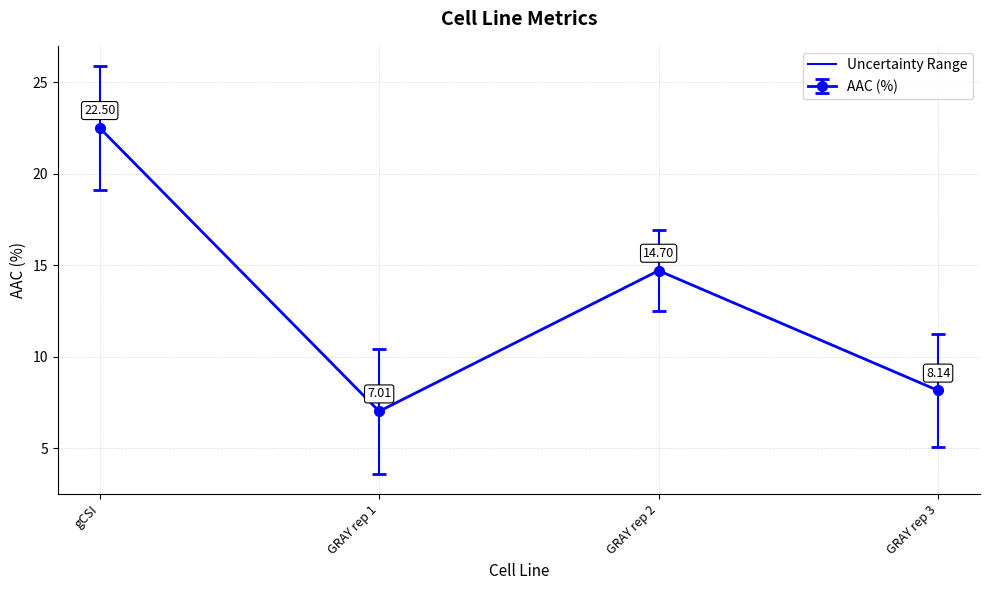

Count the number of data series in this chart.

1